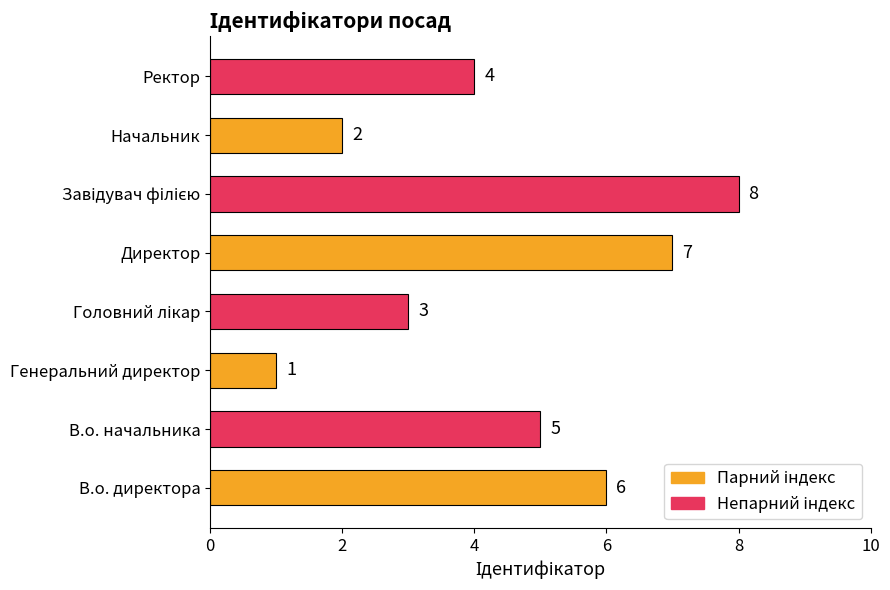

True or false: the data shows 1 at Генеральний директор.

True